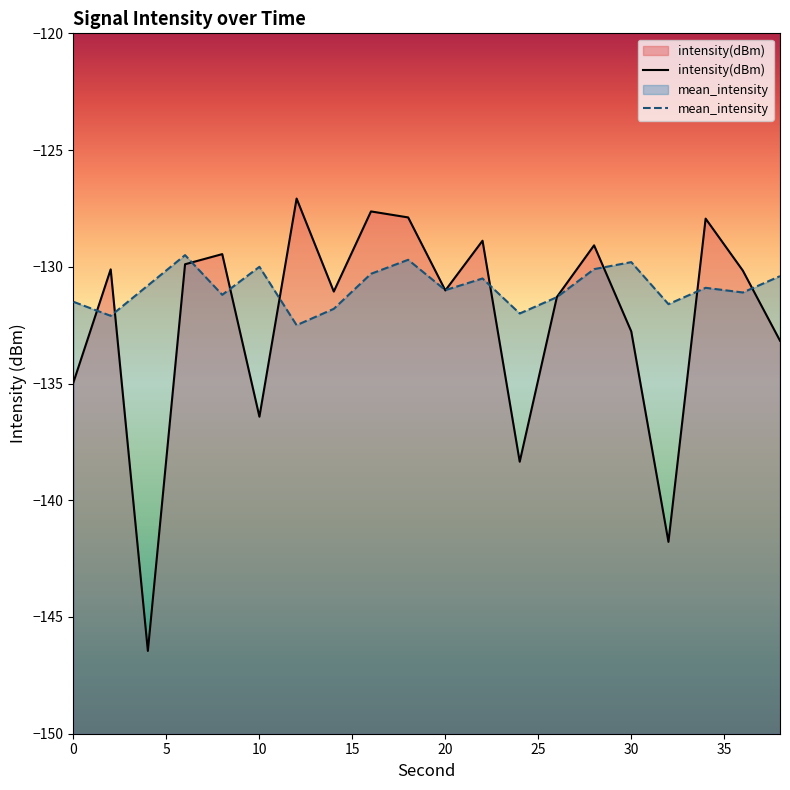

Which series has the largest range (max minus min)?

intensity(dBm)